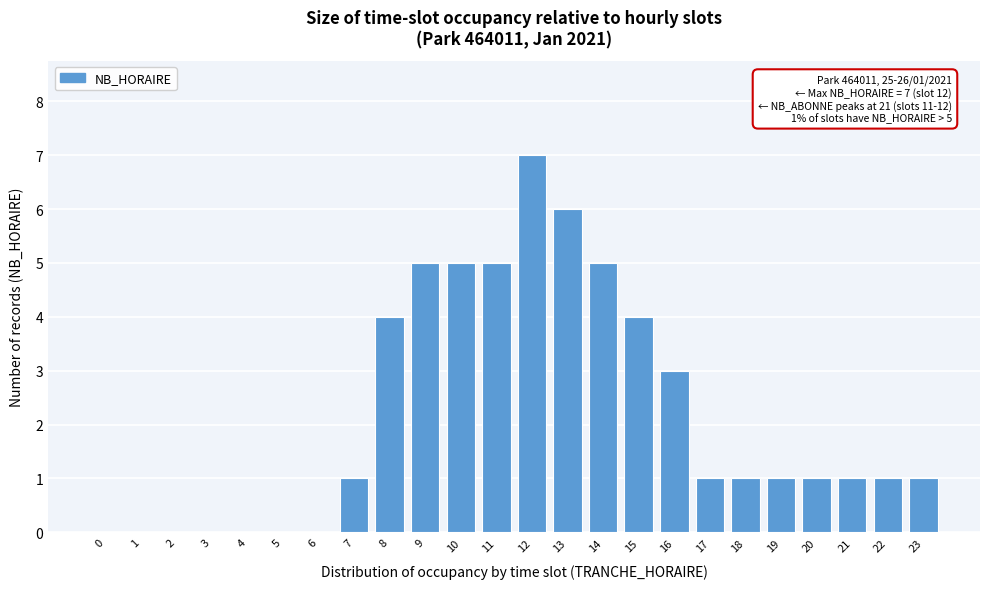

Reading right to left, list all the values displayed in this chart.

23=1	22=1	21=1	20=1	19=1	18=1	17=1	16=3	15=4	14=5	13=6	12=7	11=5	10=5	9=5	8=4	7=1	6=0	5=0	4=0	3=0	2=0	1=0	0=0